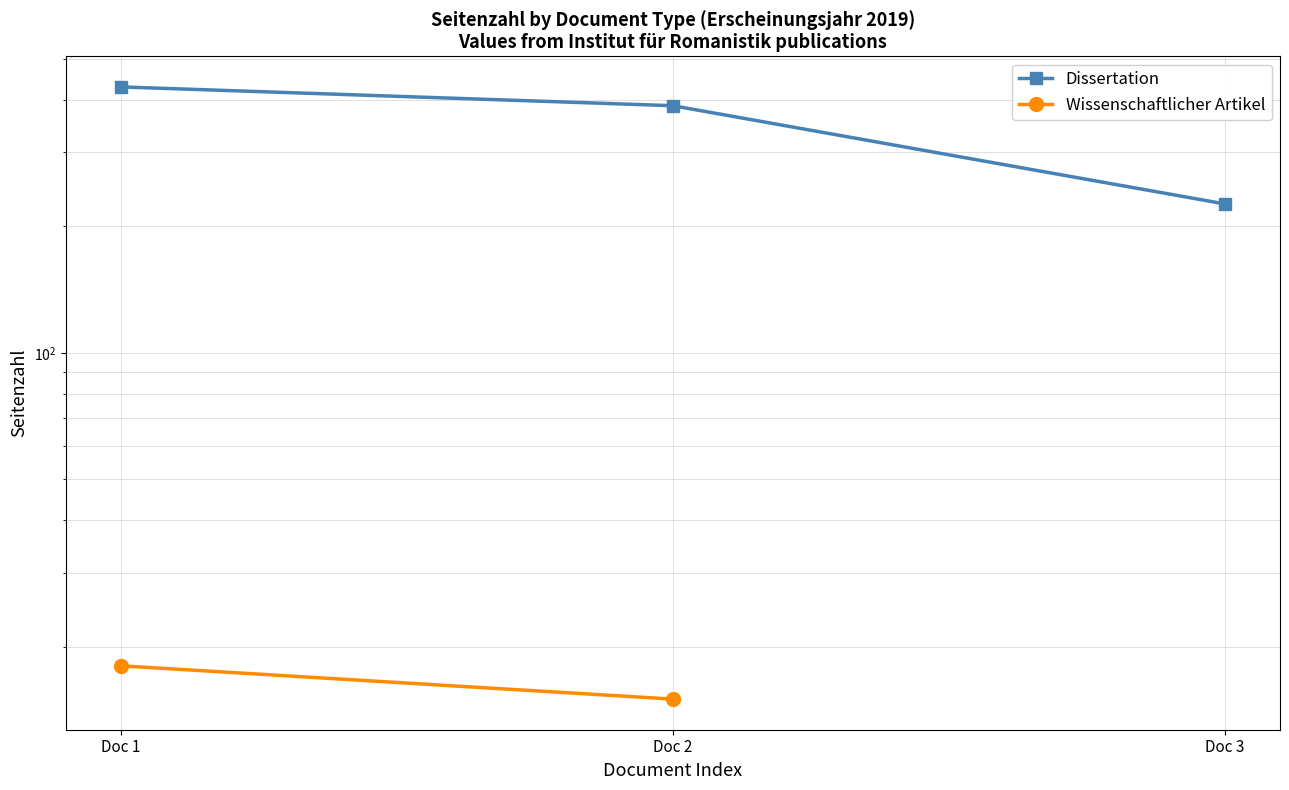

What is the value of the 1st point from the left?

429